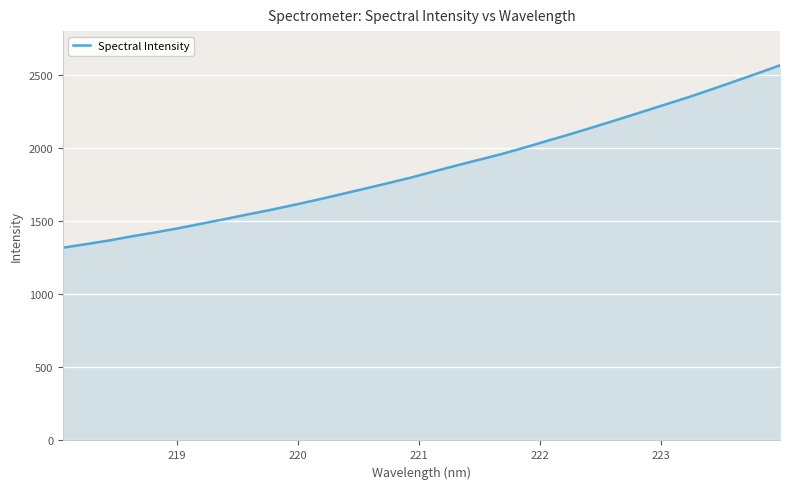

What is the minimum value shown in the chart?

1318.5